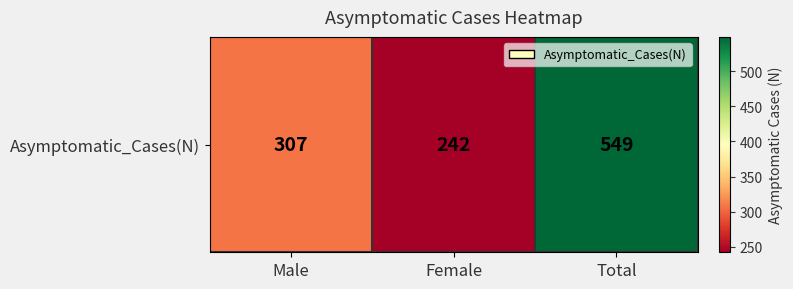

Reading left to right, what are all the values shown in this chart?

307	242	549